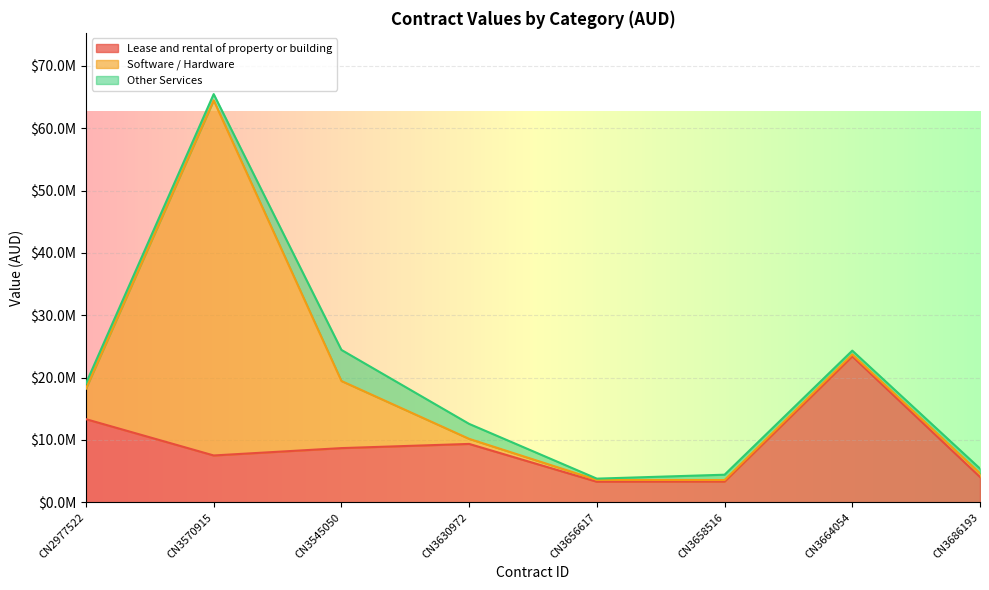

How many lines are shown in the chart?

3